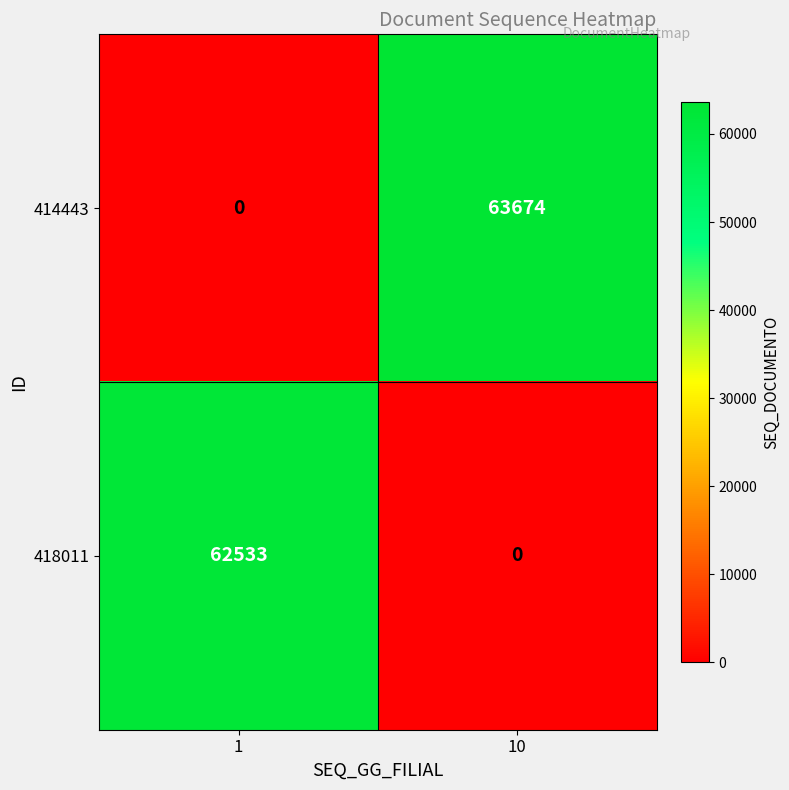

Rank the series by their average value, from lowest to highest.

418011, 414443